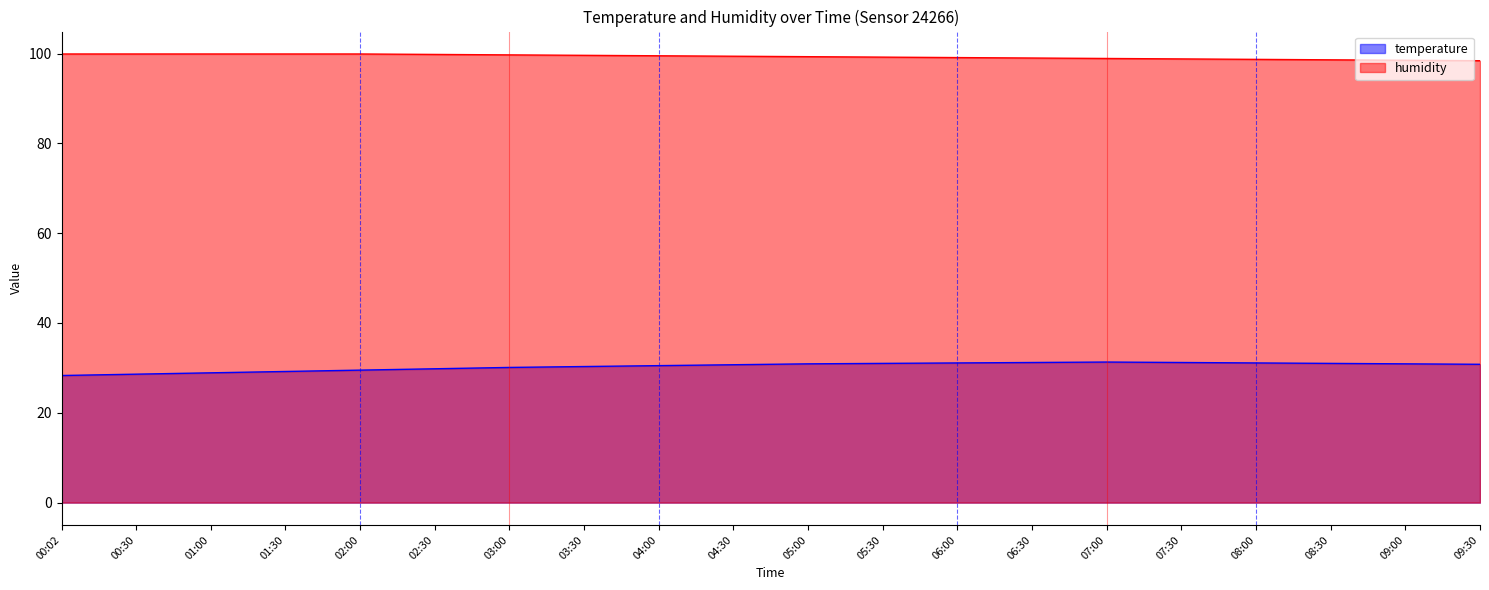

At which category does temperature reach its first local peak?

07:00